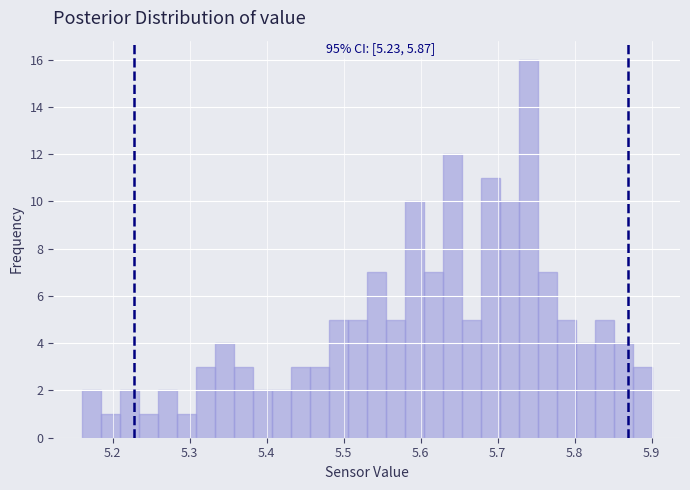

Read against the x-axis, roughly where is the centre of the tallest bar?

5.74